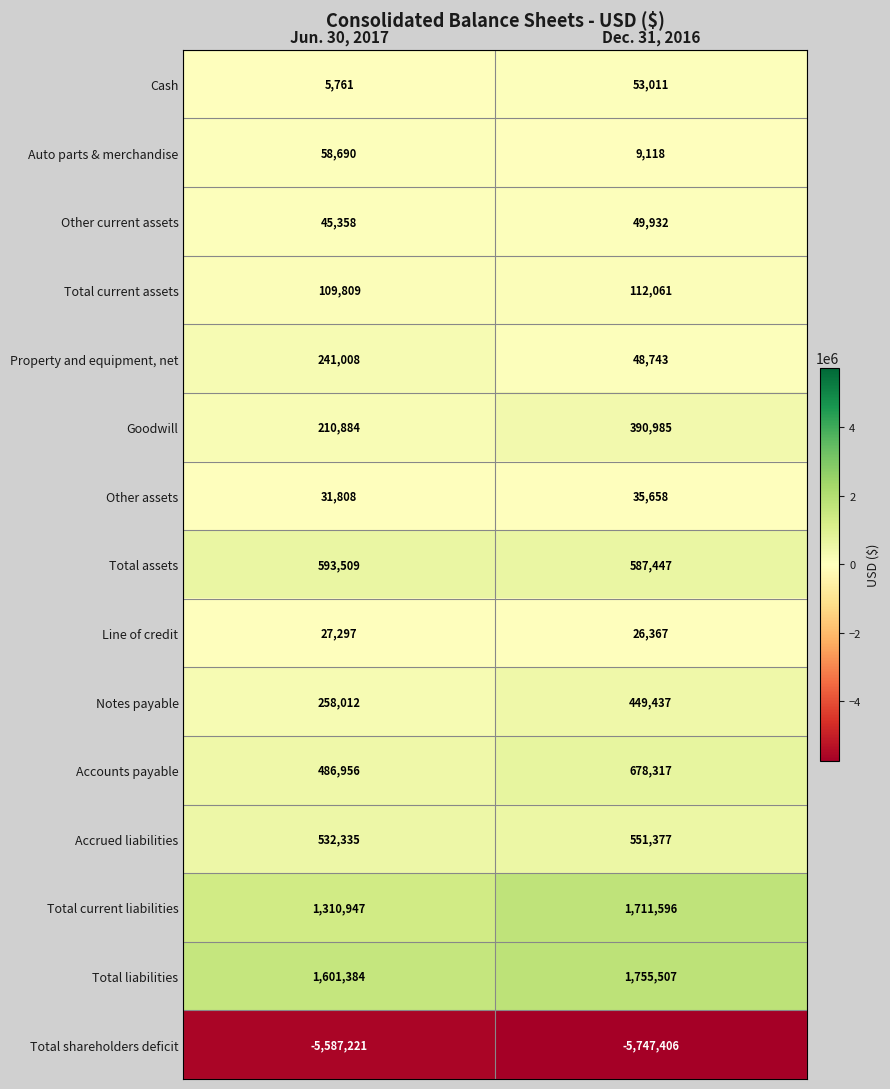

At which category does the chart reach its minimum across all series?

Dec. 31, 2016